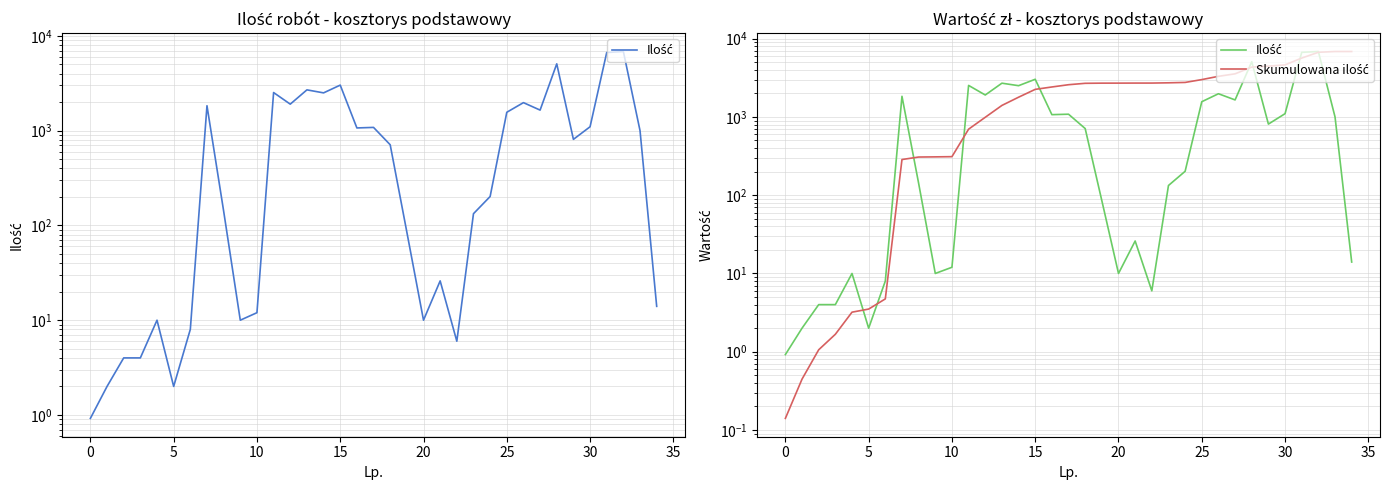

What are all the series names shown in the legend?

Ilość, Skumulowana ilość